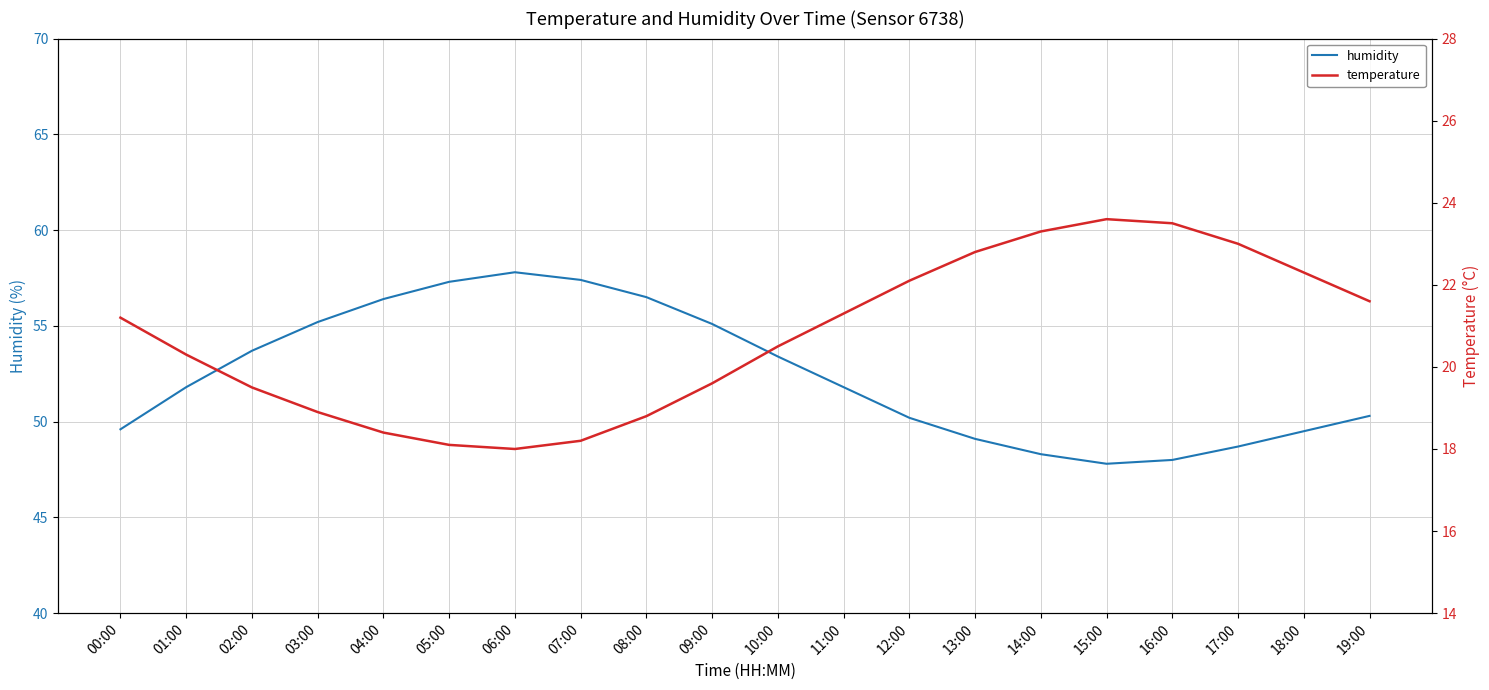

How many data points in temperature are above 21?

10